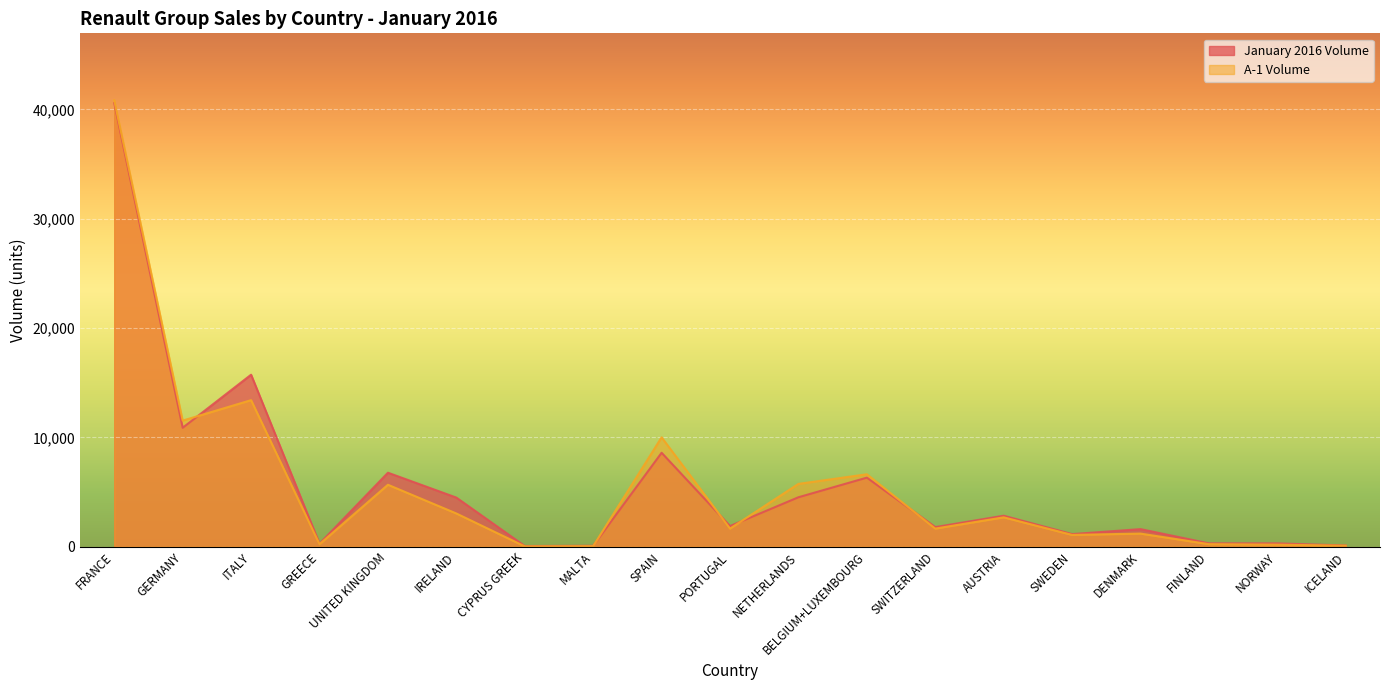

What is the label of the 4th point from the left?

GREECE